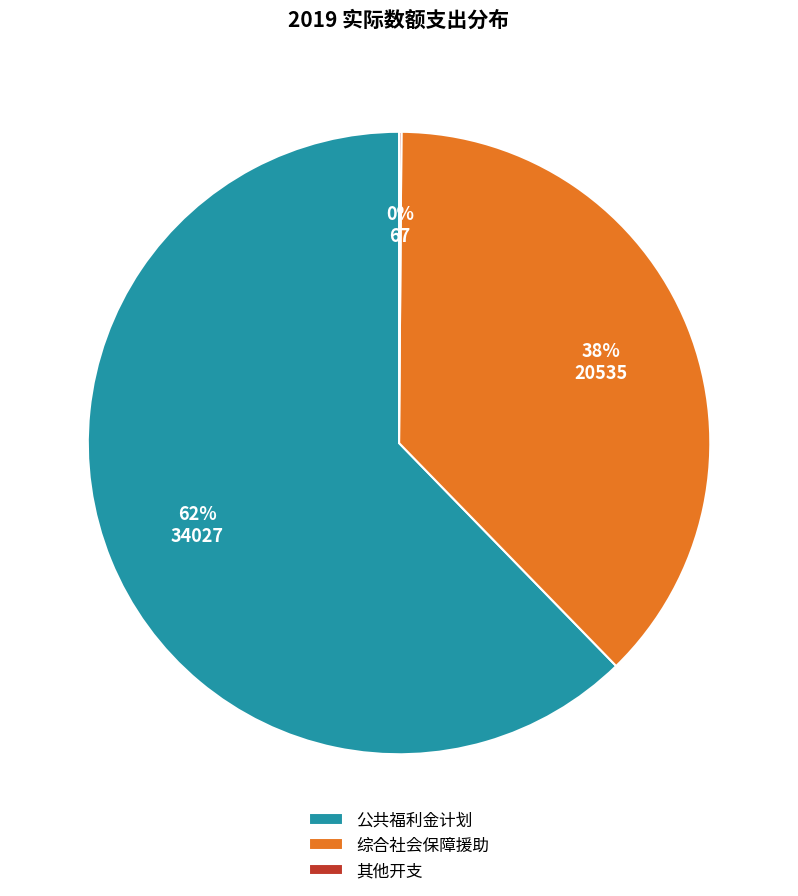

Which category has the biggest portion of the pie?

公共福利金计划